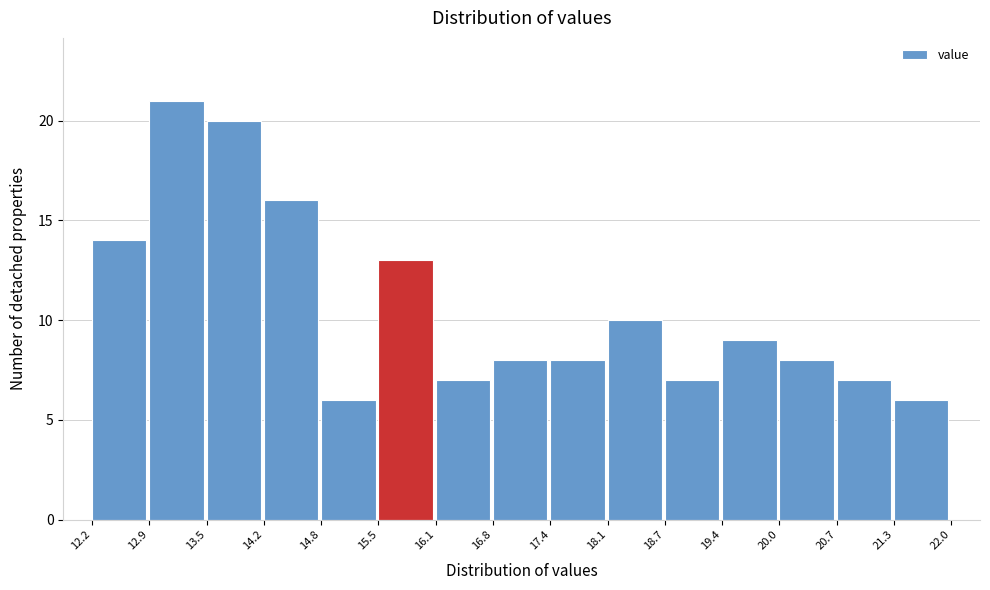

Reading left to right, list every bar in this chart as the range it spans on the x-axis followed by its height. The values are not printed on the chart, so give them approximately, as read against the axis.

12.2 to 12.9: 14
12.9 to 13.5: 21
13.5 to 14.2: 20
14.2 to 14.8: 16
14.8 to 15.5: 6
15.5 to 16.1: 13
16.1 to 16.8: 7
16.8 to 17.4: 8
17.4 to 18.1: 8
18.1 to 18.7: 10
18.7 to 19.4: 7
19.4 to 20.0: 9
20.0 to 20.7: 8
20.7 to 21.3: 7
21.3 to 22.0: 6